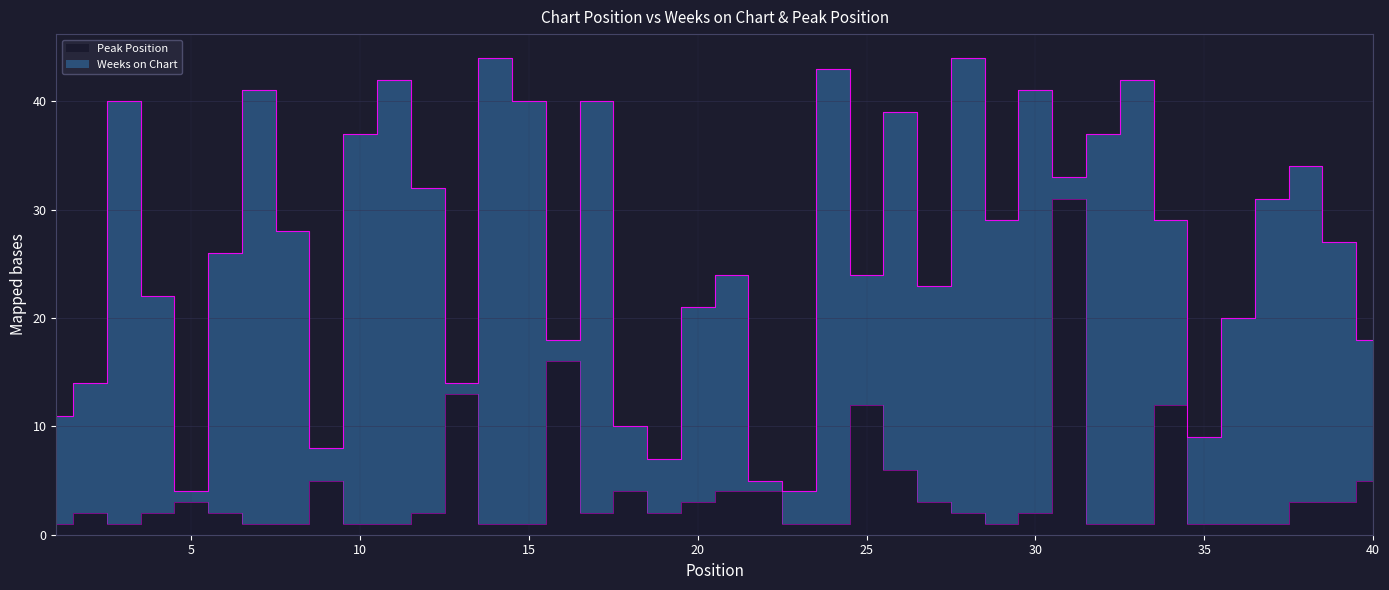

How many lines are shown in the chart?

1